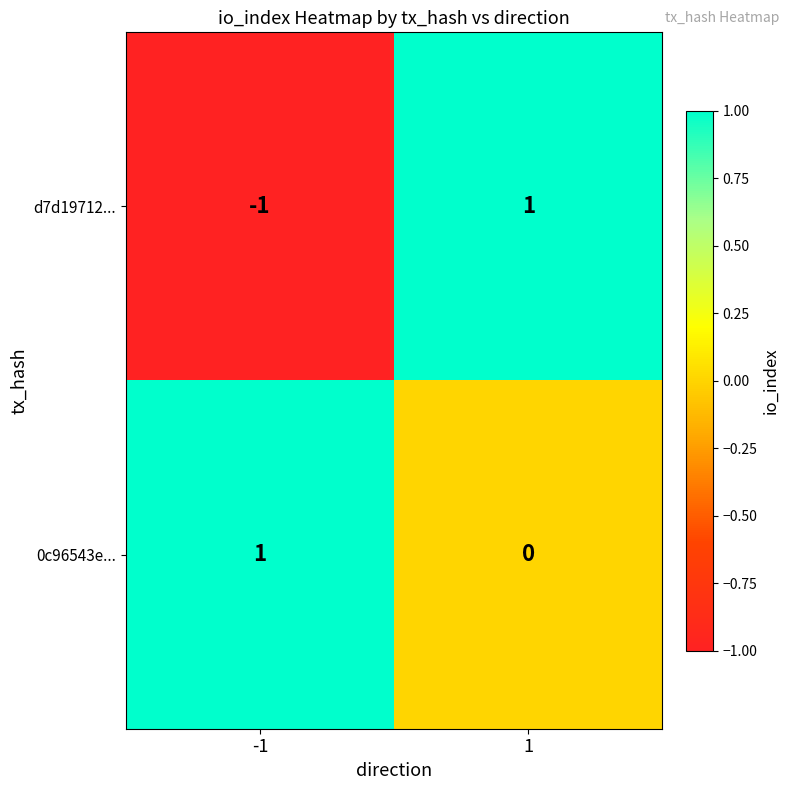

Is the value of d7d19712... at -1 greater than the value of 0c96543e... at -1?

No